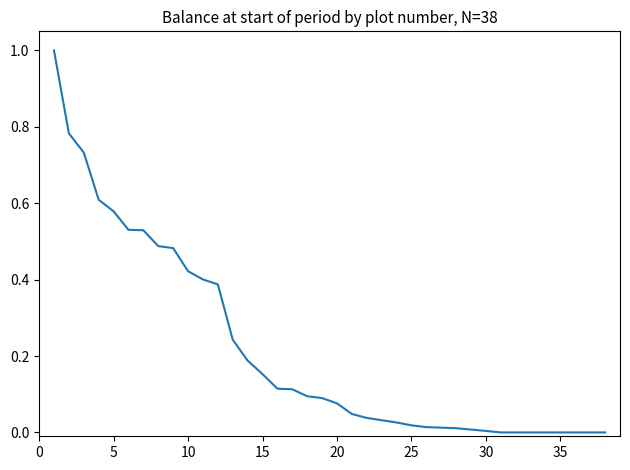

What is the difference between the maximum and minimum values?

1.0